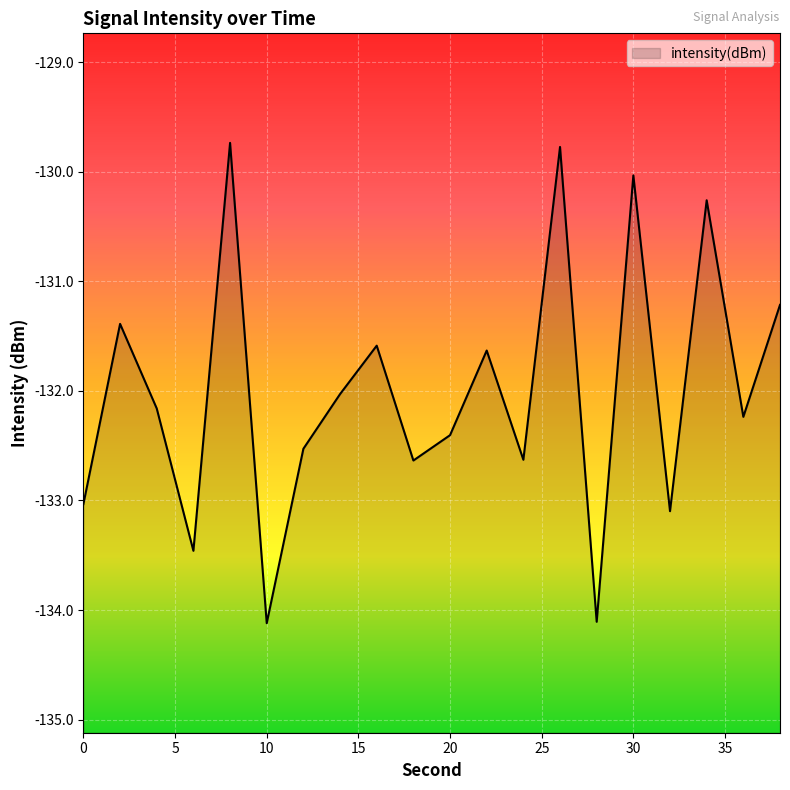

What is the sum of all values?

-2640.1